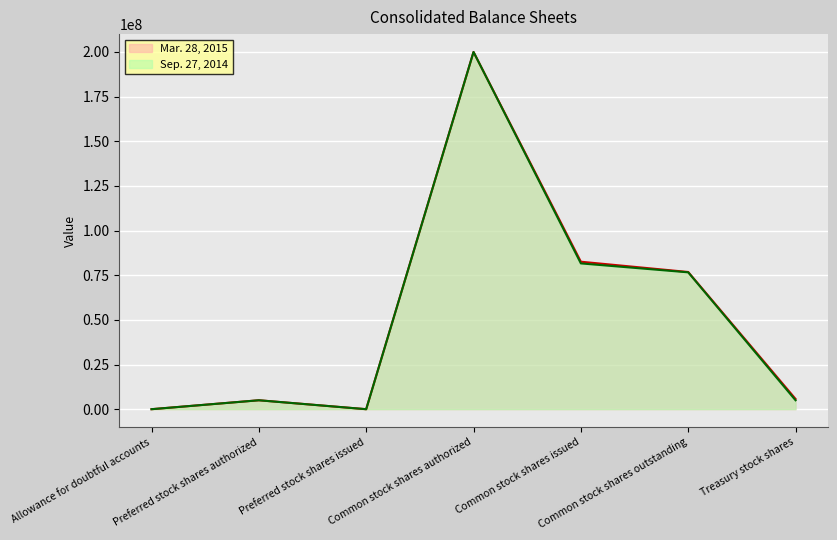

What is the value of the Sep. 27, 2014 point at the 1st from the left?

143